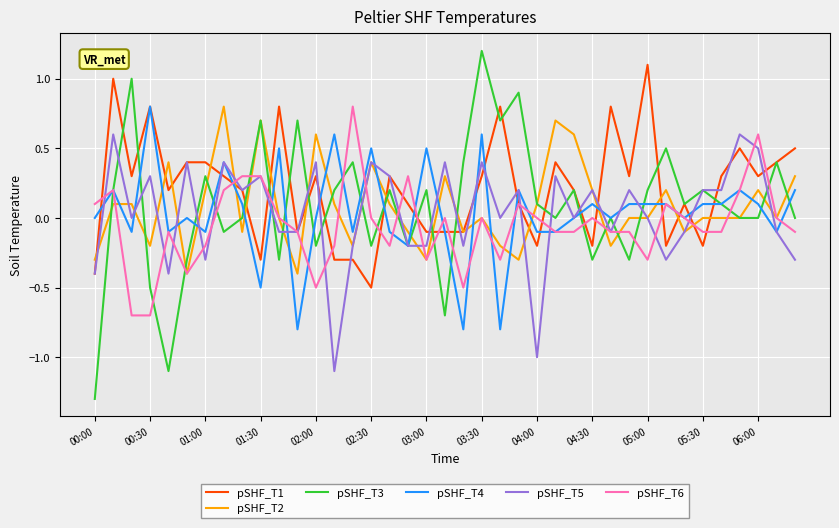

What is the maximum value for pSHF_T2?

0.8